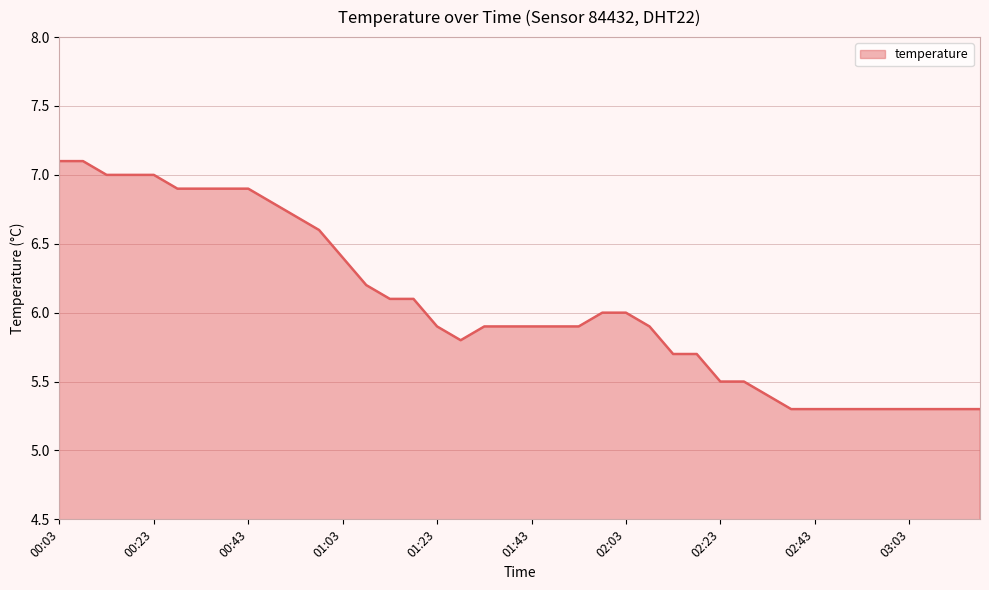

What is the smallest value displayed?

5.3